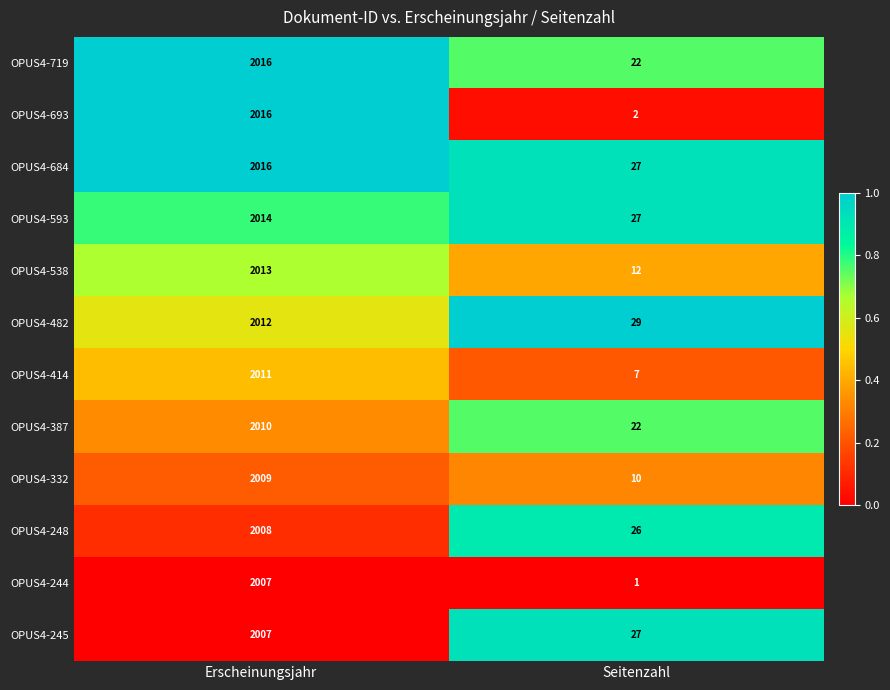

At which category does the chart reach its peak across all series?

Erscheinungsjahr